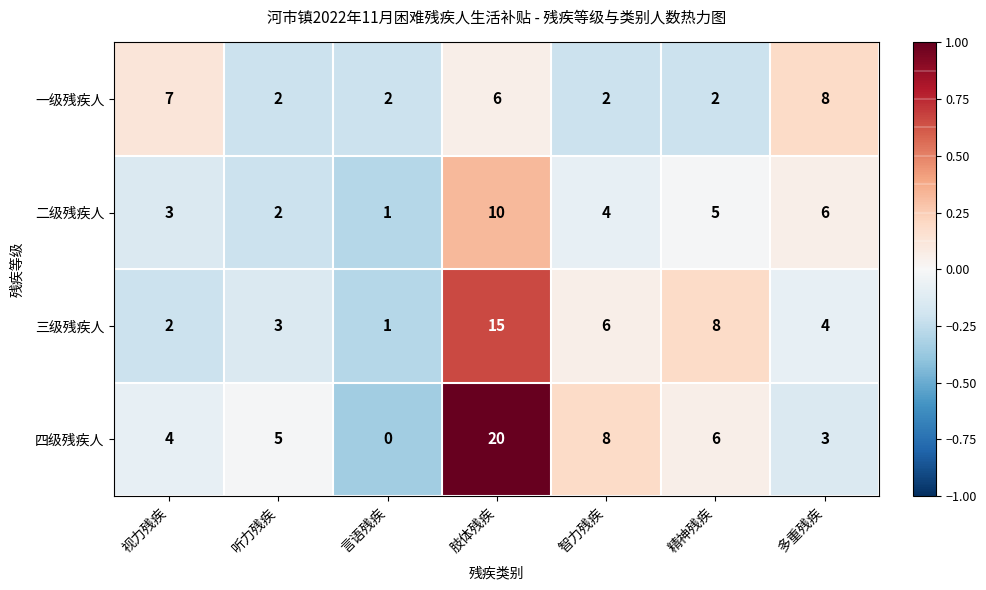

How many data points in 四级残疾人 are less than 5?

3